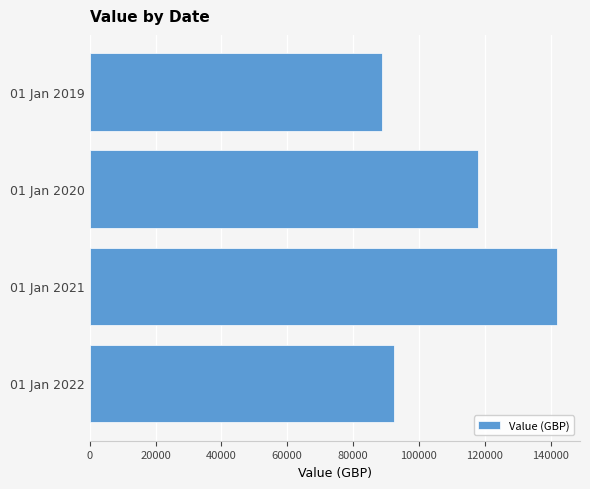

Between 01 Jan 2021 and 01 Jan 2019, which is larger?

01 Jan 2021